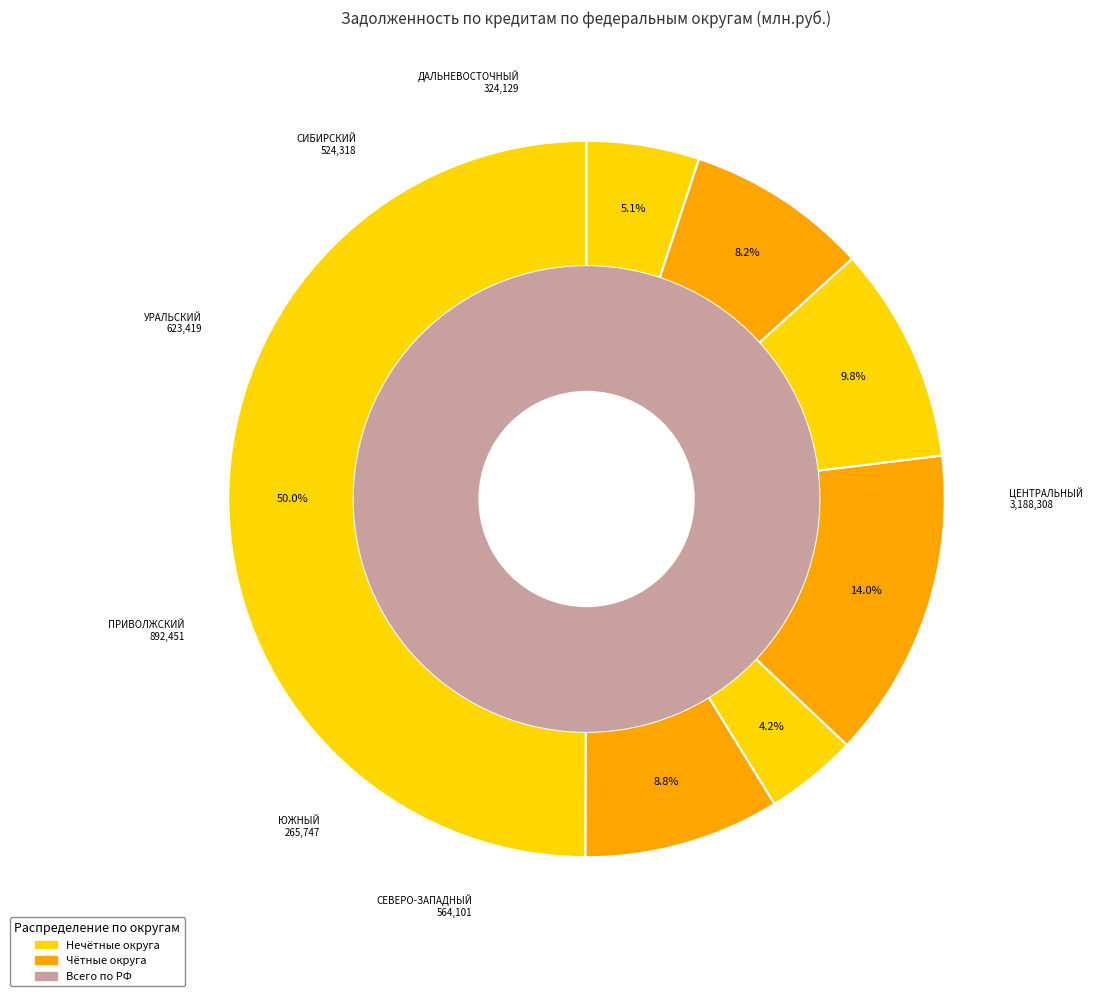

Is it true that СИБИРСКИЙ ФЕДЕРАЛЬНЫЙ ОКРУГ is 8% of the pie?

True